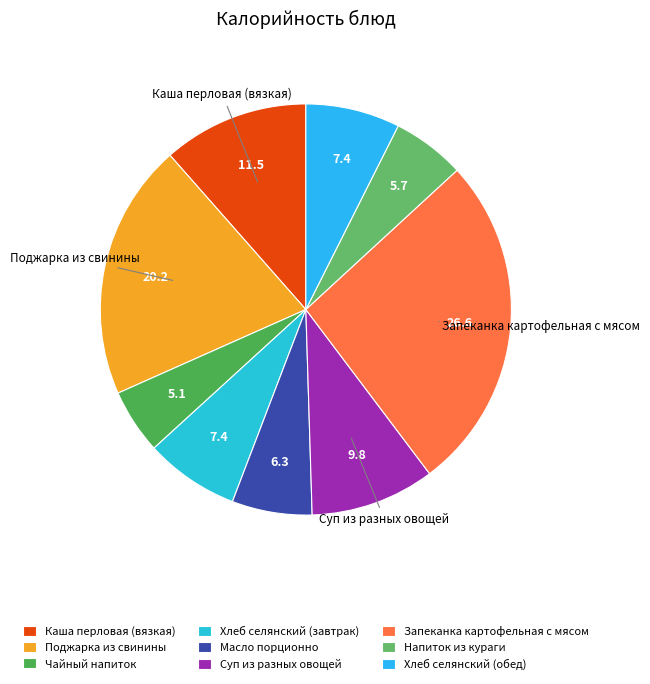

Is it true that Хлеб селянский (завтрак) is 7% of the pie?

True